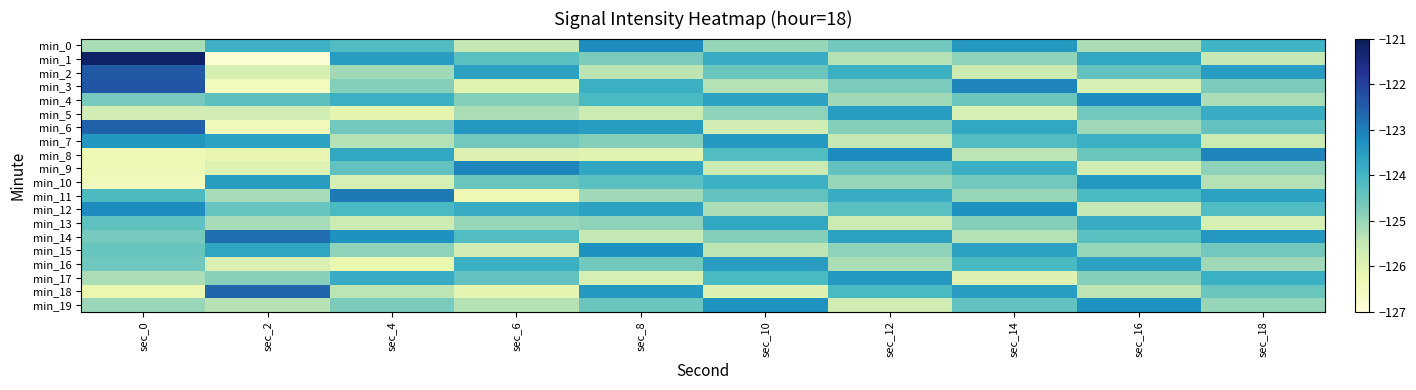

What is the greatest value displayed?

-121.2